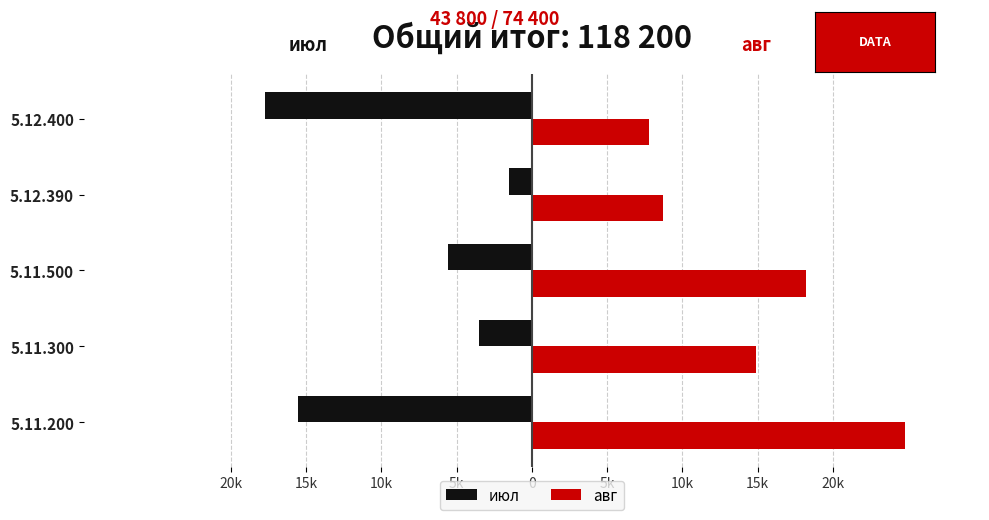

What are all the series names shown in the legend?

июл, авг